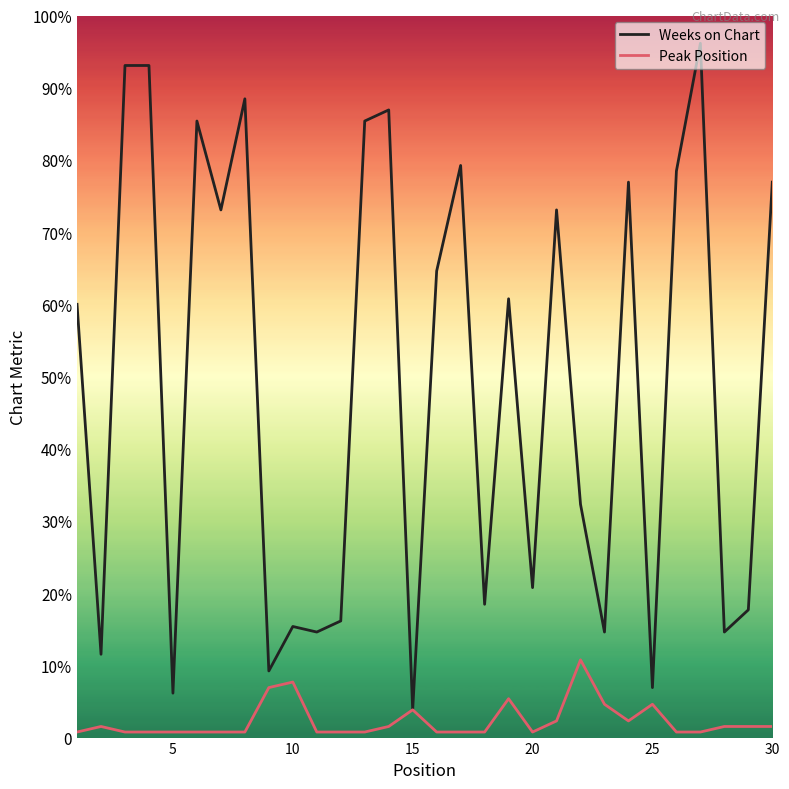

Which series has the largest total across all categories?

Weeks on Chart